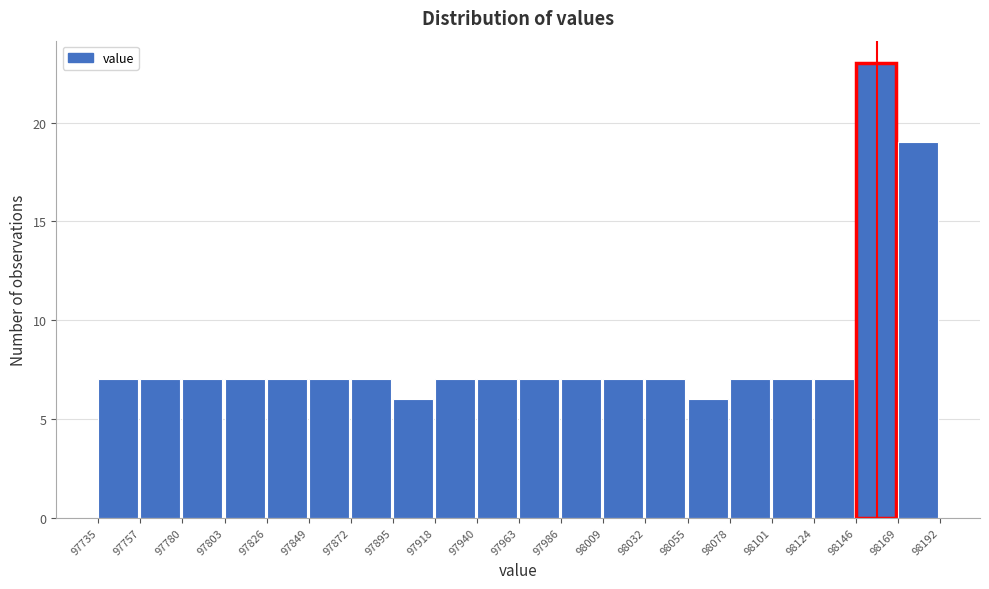

How tall is the bar that spans 97735 to 97757 on the x-axis? The values are not printed on the chart, so give them approximately, as read against the axis.

7